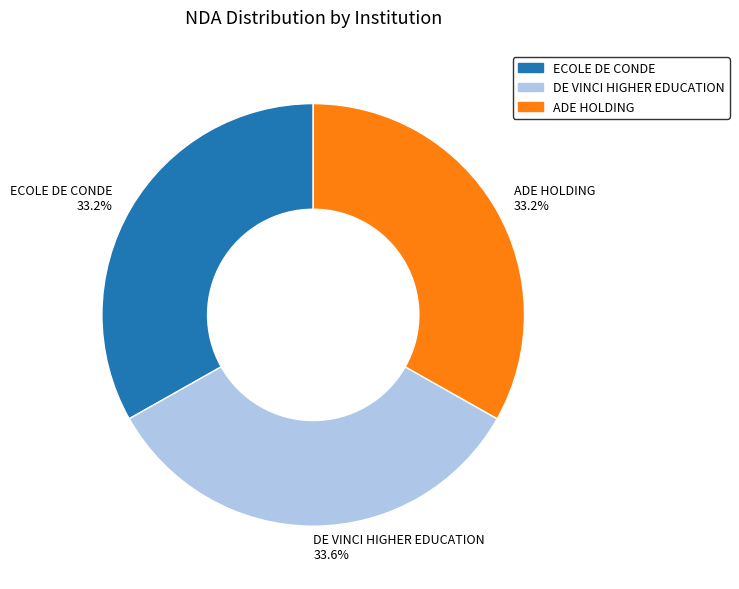

Is there any slice that represents more than half of the pie?

No